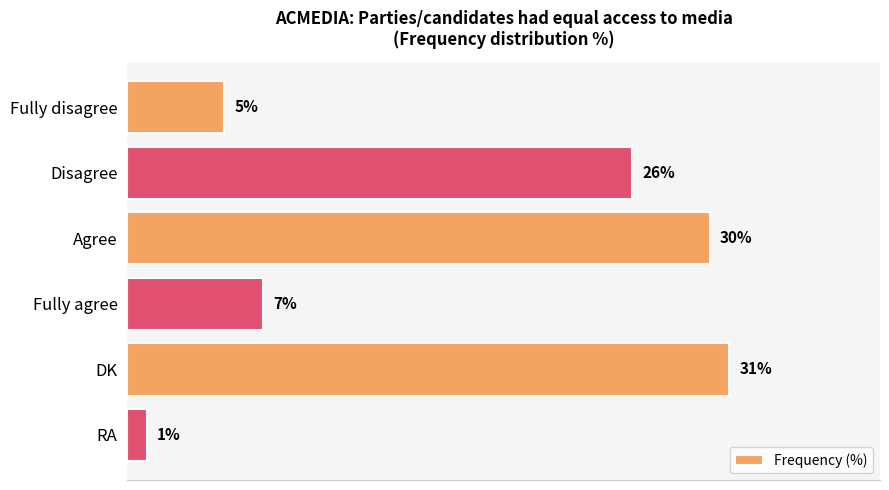

What is the label of the 1st bar from the top?

Fully disagree